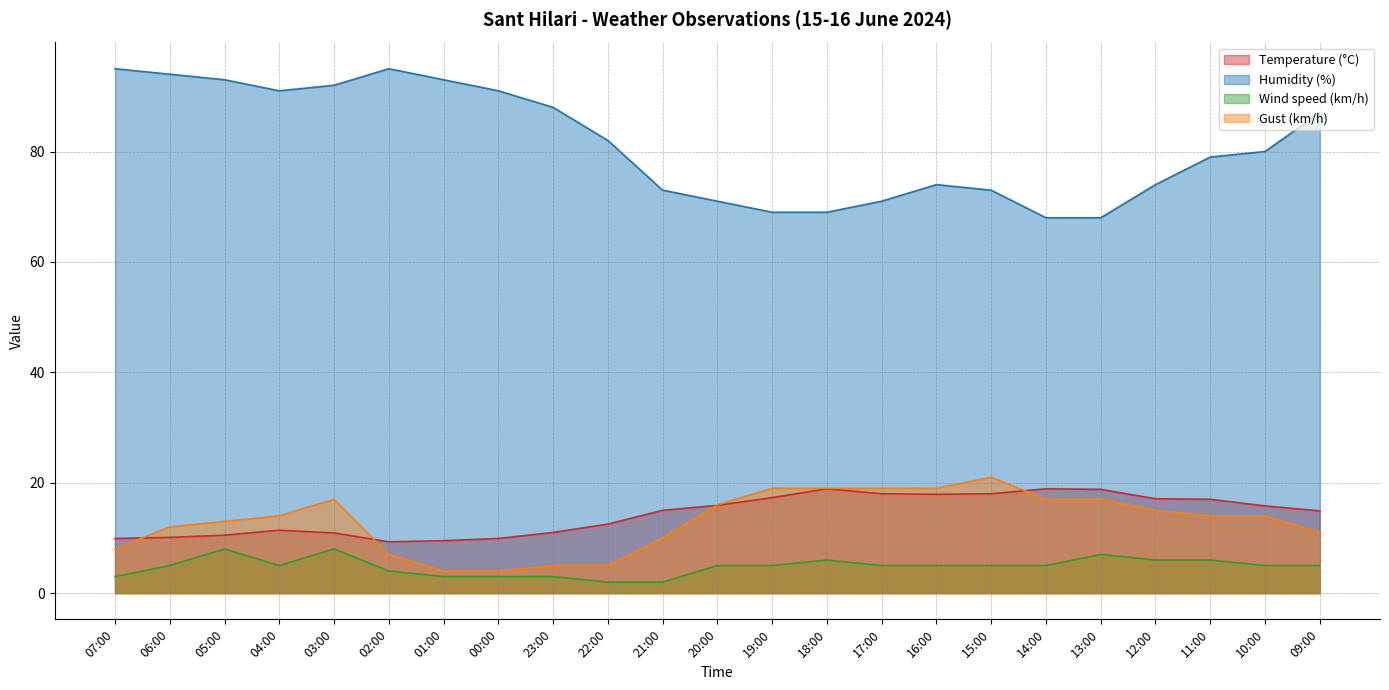

Does the chart display data point markers on the line(s)?

No